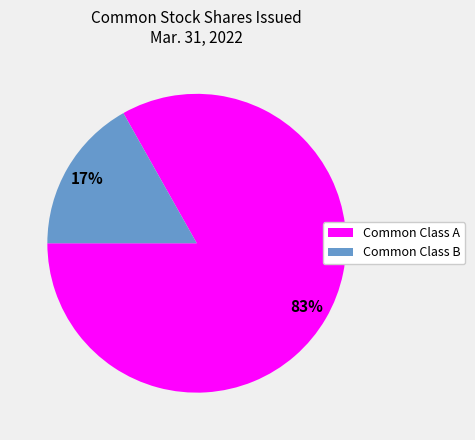

Combined, do Common Class A and Common Class B account for over 50%?

Yes